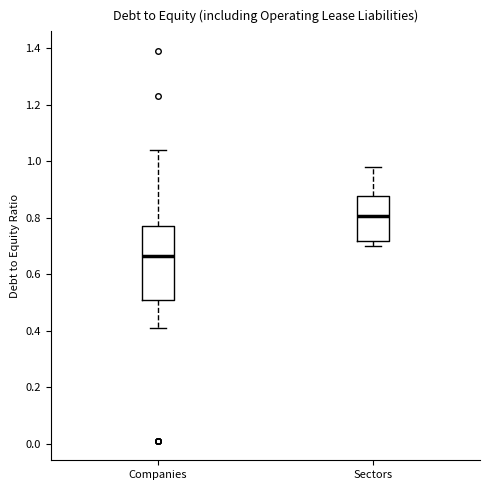

Reading left to right, transcribe this box plot: for each box, give where its median line is, the range the box spans, and where its two whiskers end, as read against the y-axis. The values are not printed on the chart, so give them approximately, as read against the axis.

Companies: median 0.66, box 0.52 to 0.78, whiskers 0.42 to 1.04
Sectors: median 0.80, box 0.72 to 0.88, whiskers 0.70 to 0.98